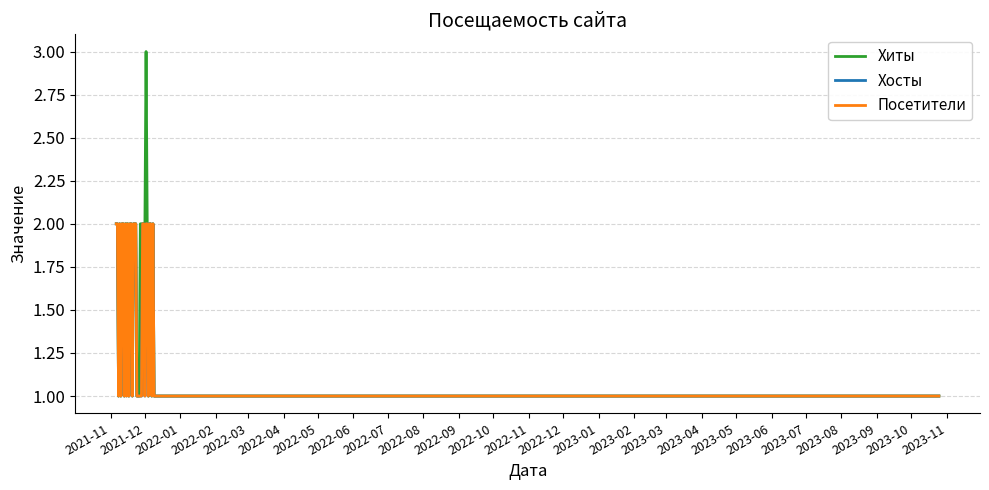

What is the label of the 24th point from the left?

2023-10